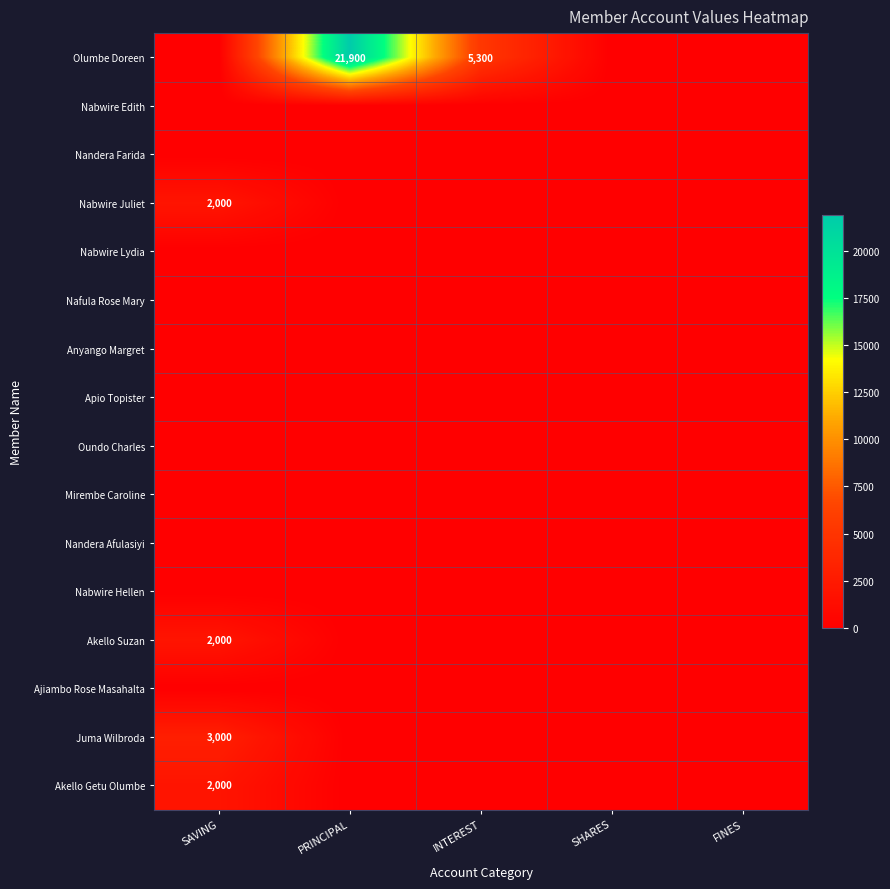

At which category does the chart reach its peak across all series?

PRINCIPAL